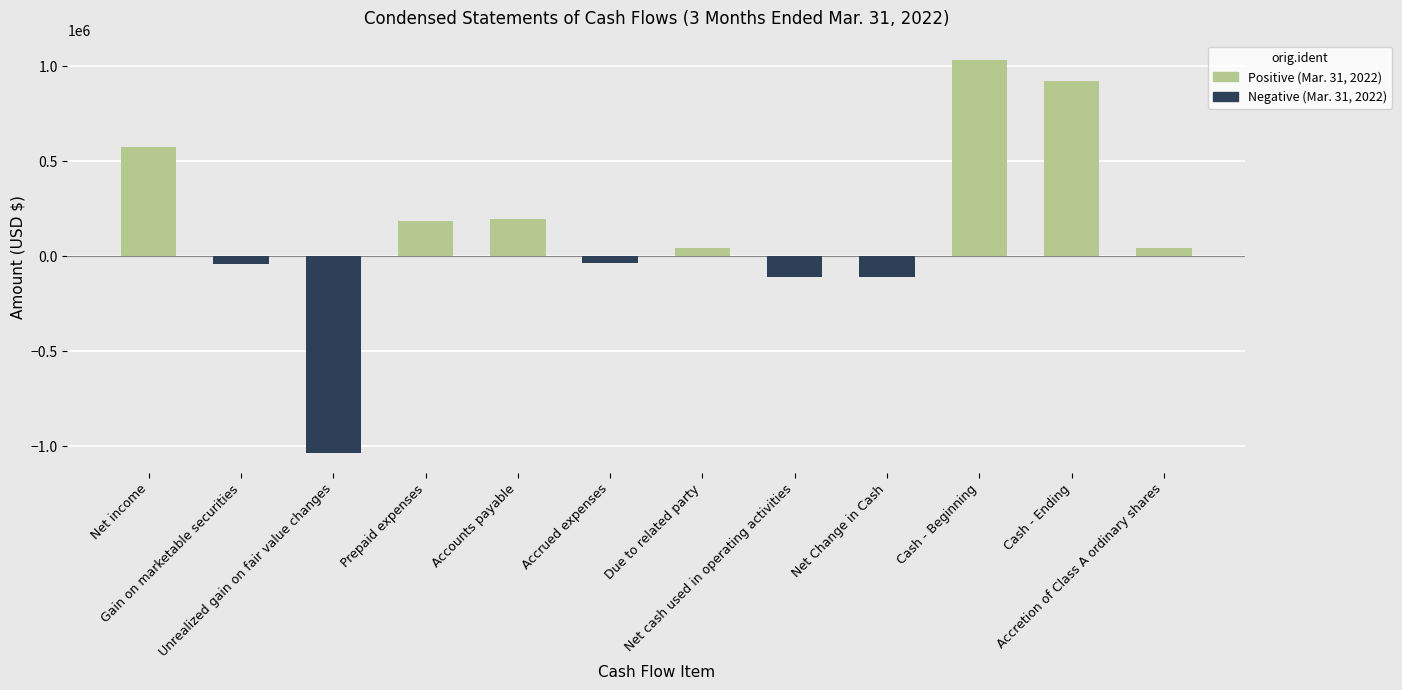

What is the difference between the maximum and minimum values?

2067147